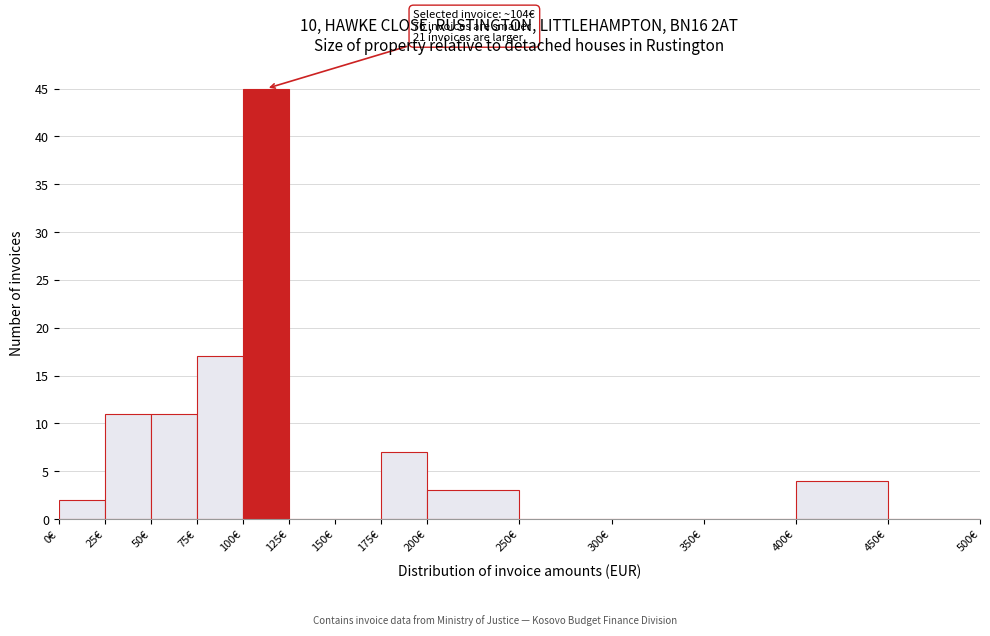

Over which range of the x-axis is the bar tallest?

100 to 125